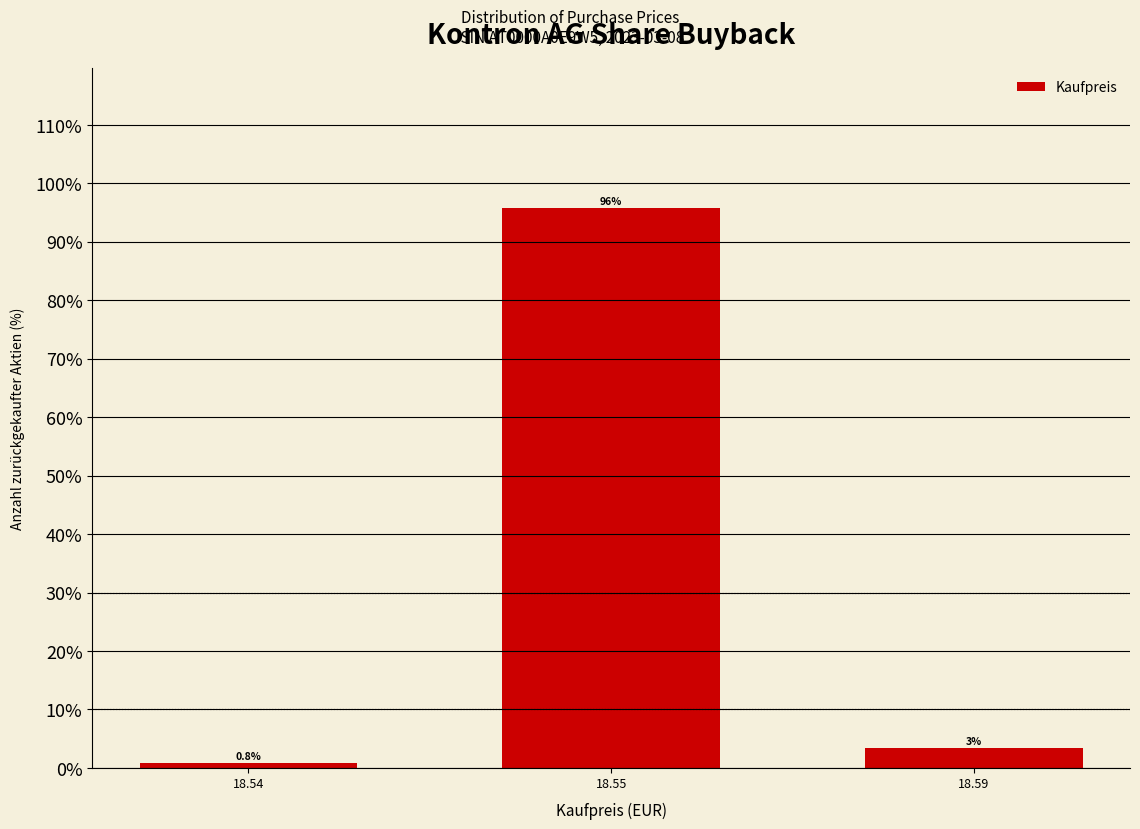

What is the minimum value shown in the chart?

0.8